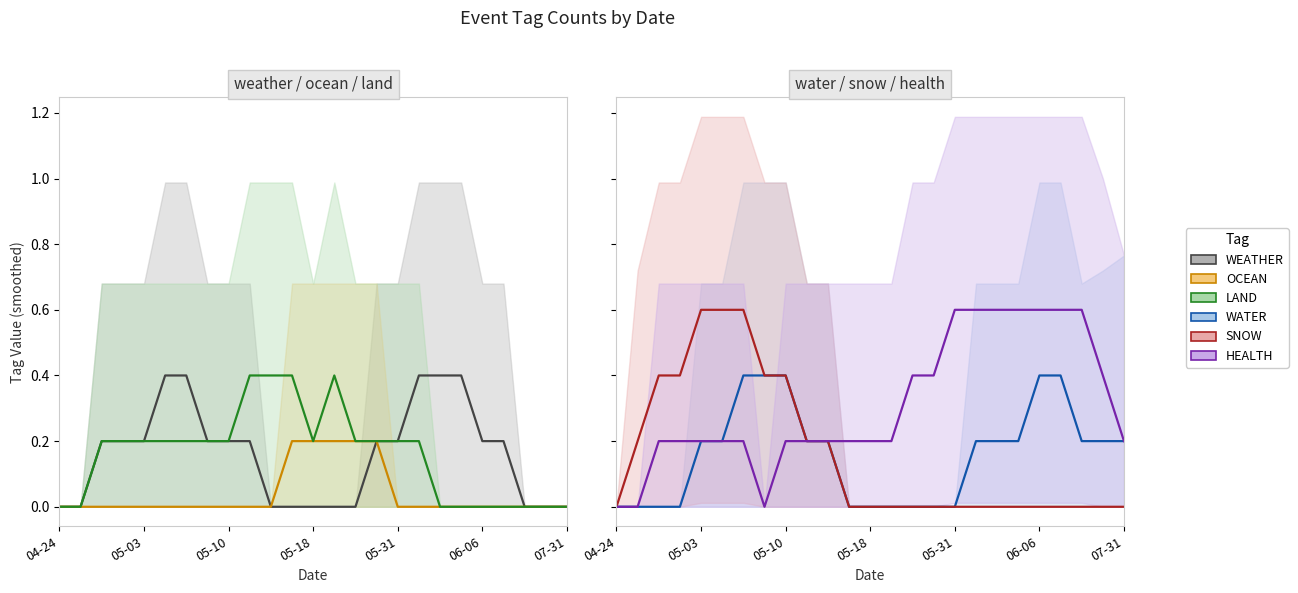

How many lines are shown in the chart?

6